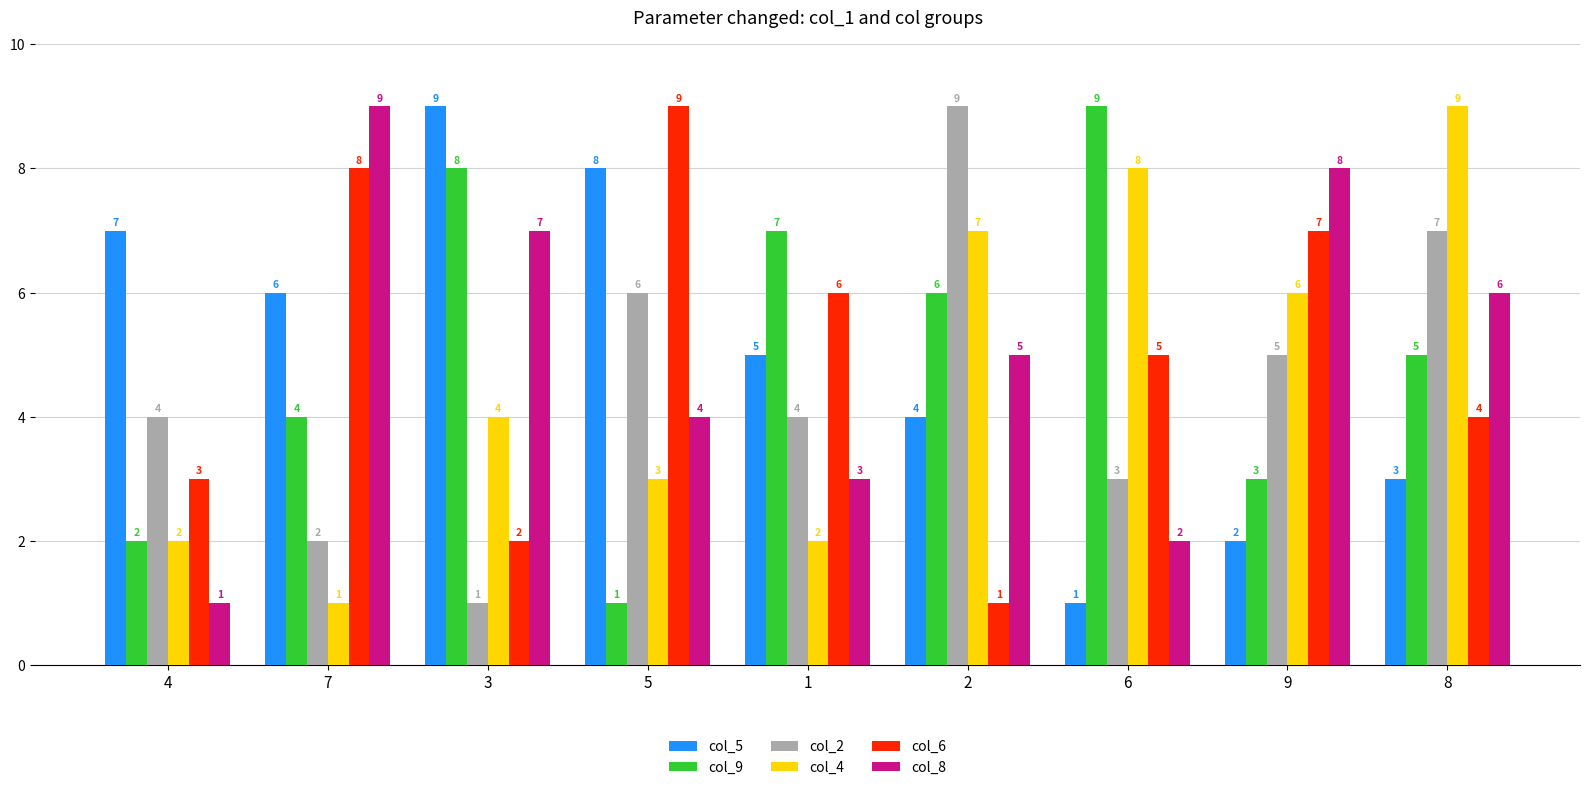

At which label does col_2 reach its peak?

2